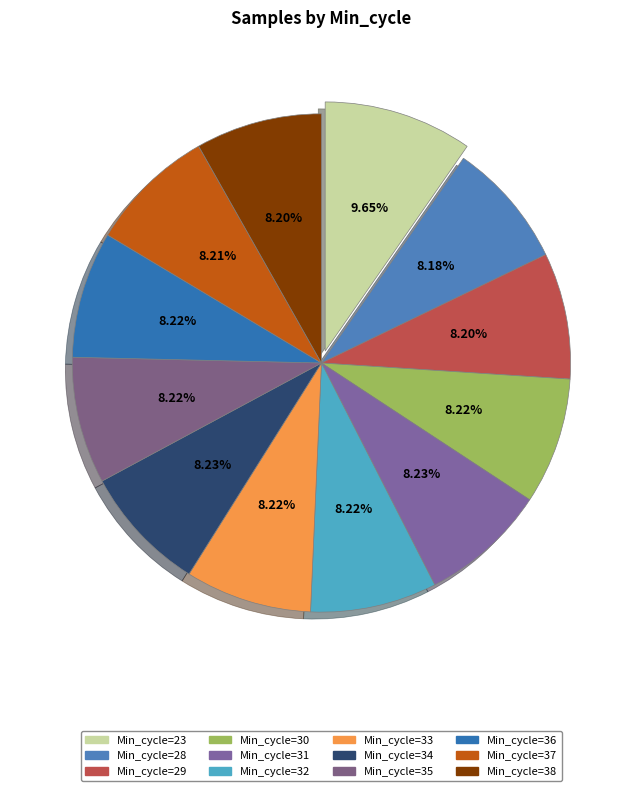

How many slices are in this pie chart?

12